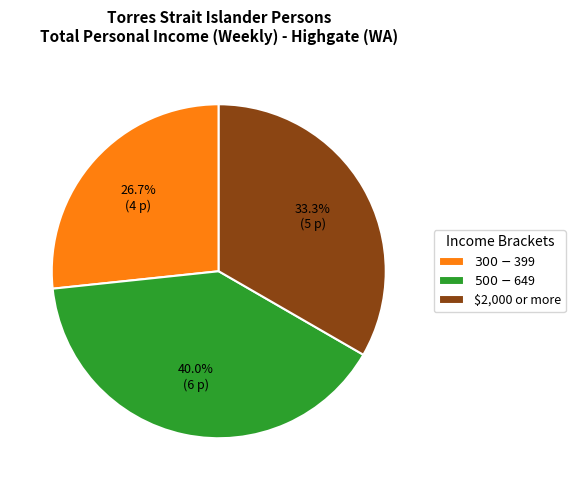

To the nearest percent, what is the combined percentage of $2,000 or more and $300-$399?

60%